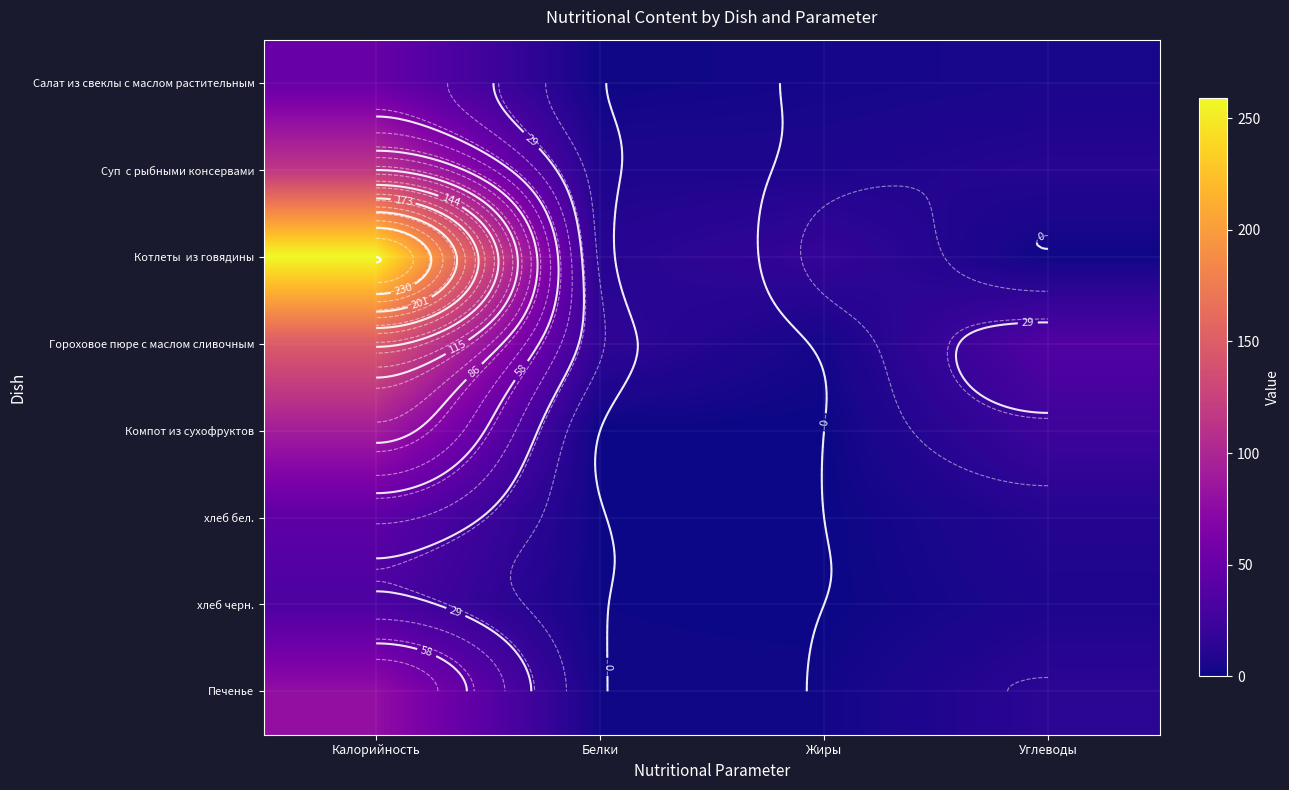

Rank the categories by хлеб черн. value from highest to lowest.

Калорийность, Углеводы, Белки, Жиры